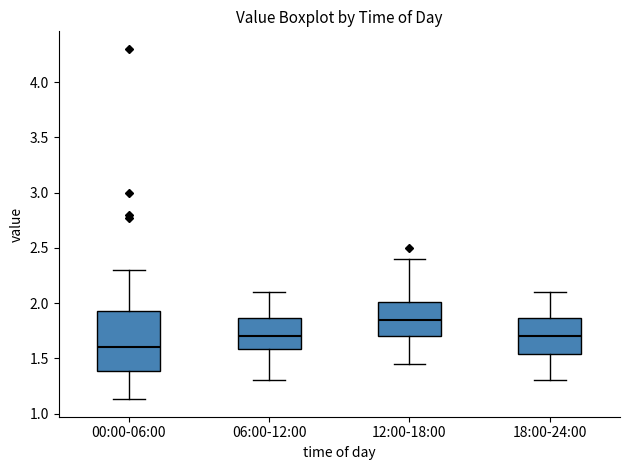

Where is the upper edge of the box for 18:00-24:00 on the y-axis? The values are not printed on the chart, so give them approximately, as read against the axis.

1.85